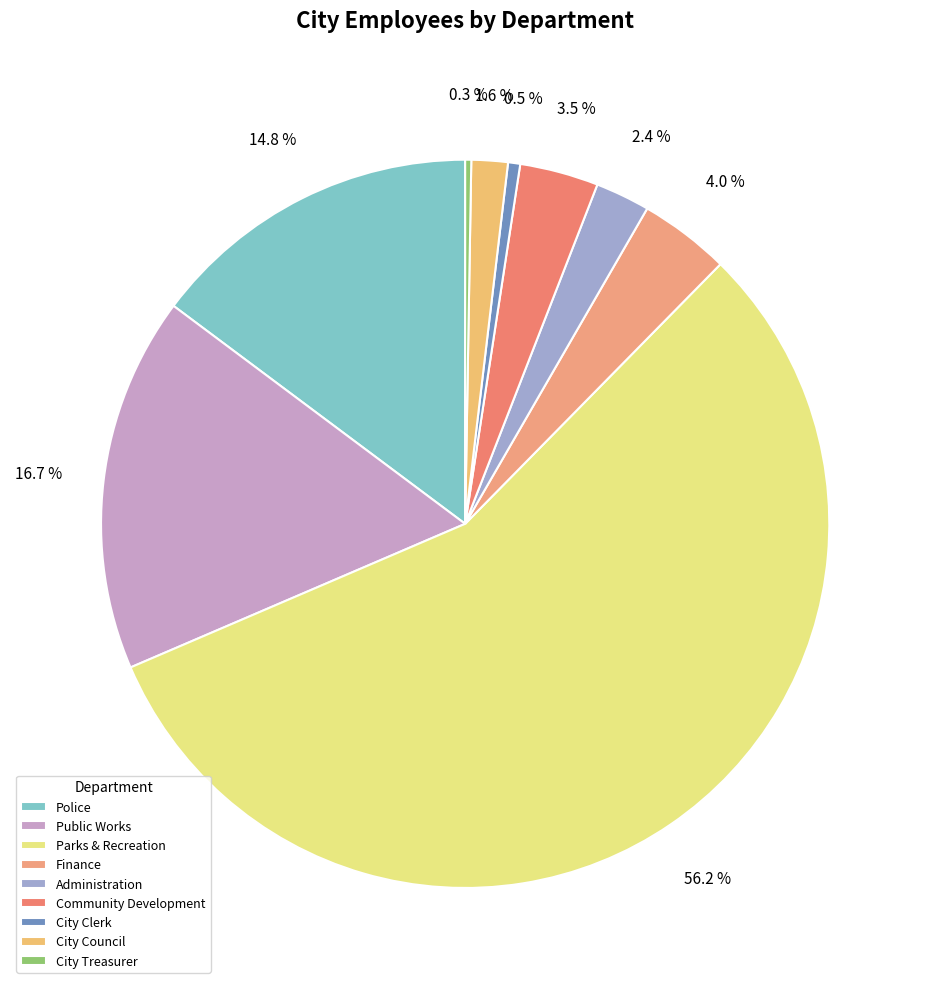

To the nearest percent, what percentage of the pie is Finance?

4%